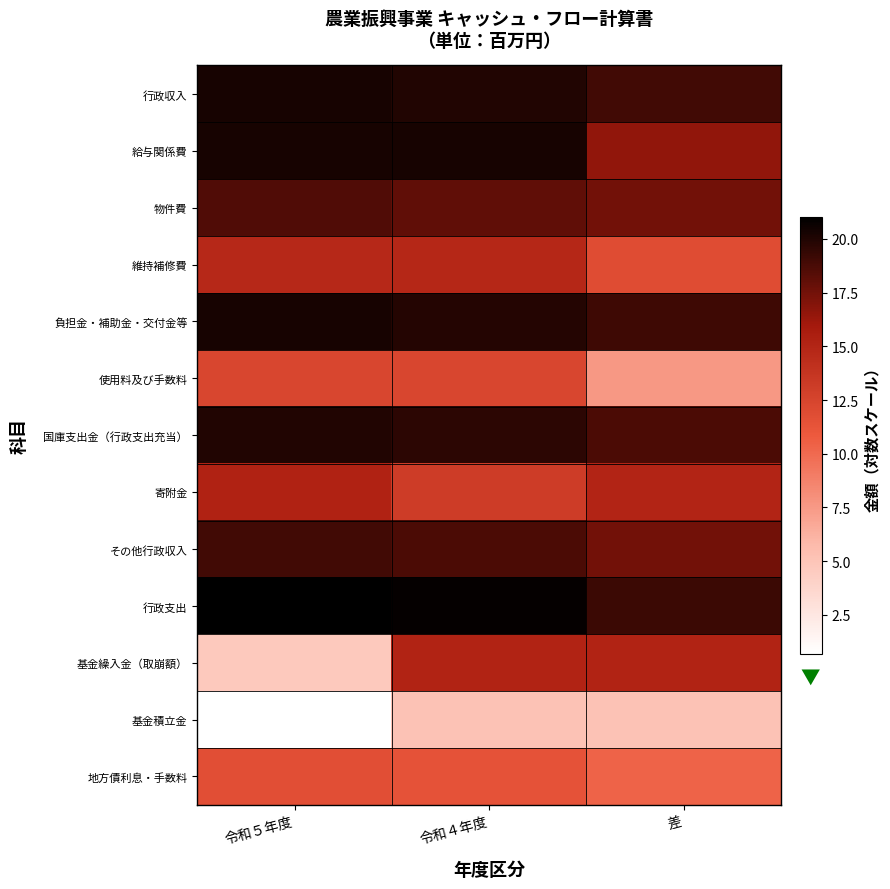

List the series in order of their peak value, lowest first.

基金積立金, 地方債利息・手数料, 使用料及び手数料, 維持補修費, 基金繰入金（取崩額）, 寄附金, 物件費, その他行政収入, 国庫支出金（行政支出充当）, 負担金・補助金・交付金等, 給与関係費, 行政収入, 行政支出